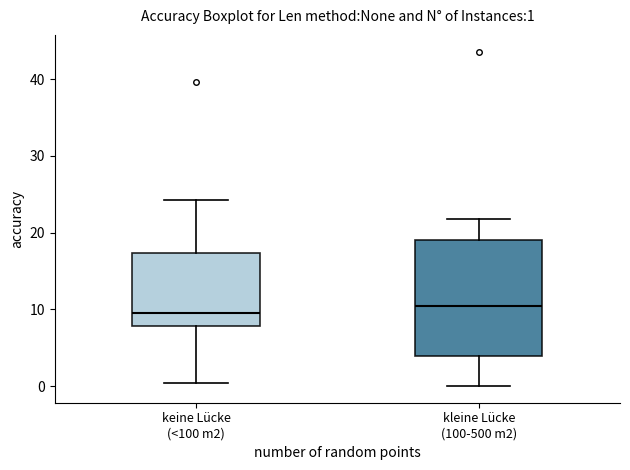

Which box is the tallest, from its lower edge to its upper edge?

kleine Lücke (100-500 m2)